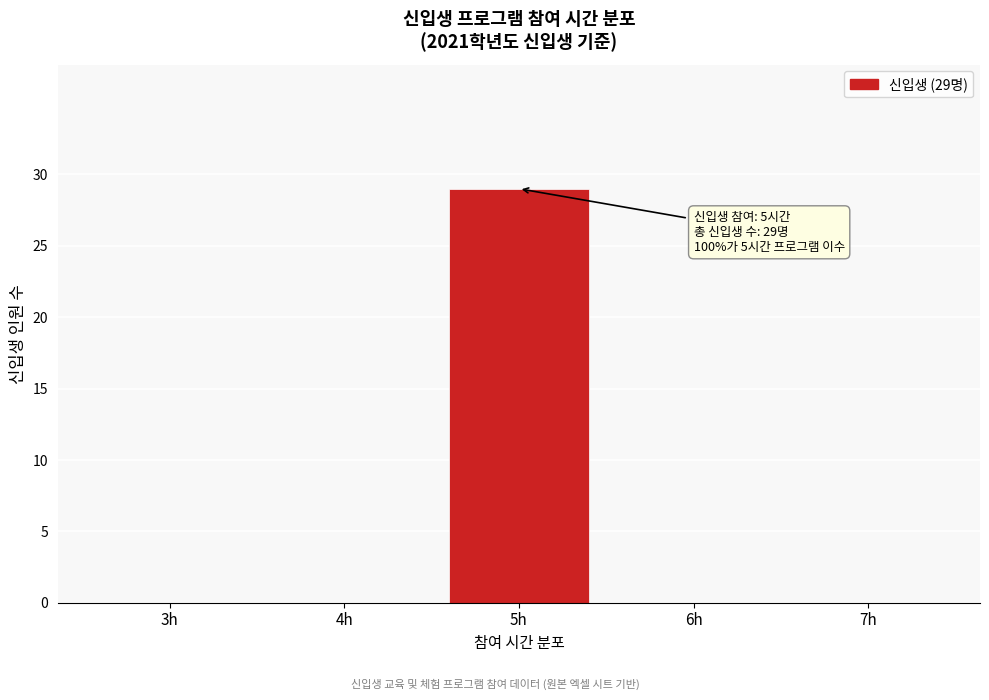

Reading left to right, transcribe all the data shown in this chart.

3h=0	4h=0	5h=29	6h=0	7h=0